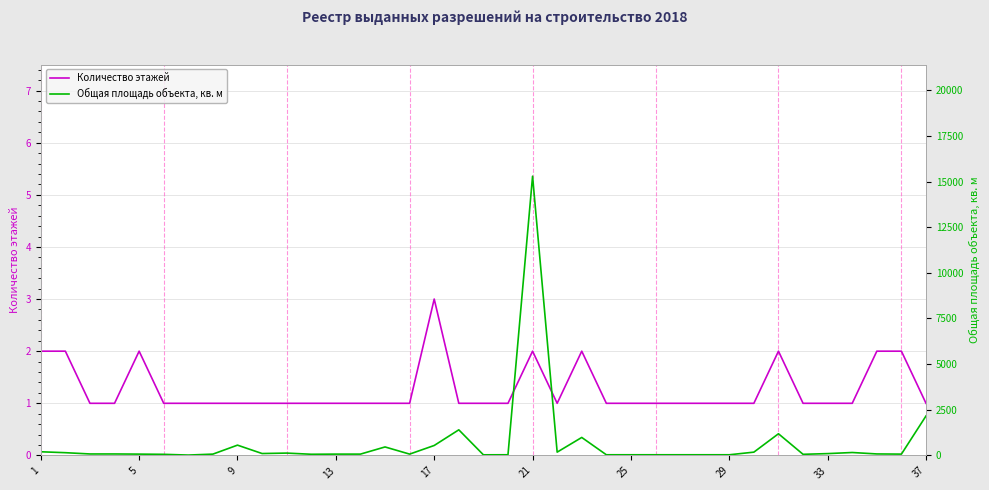

What is the sum of all Количество этажей values?

47